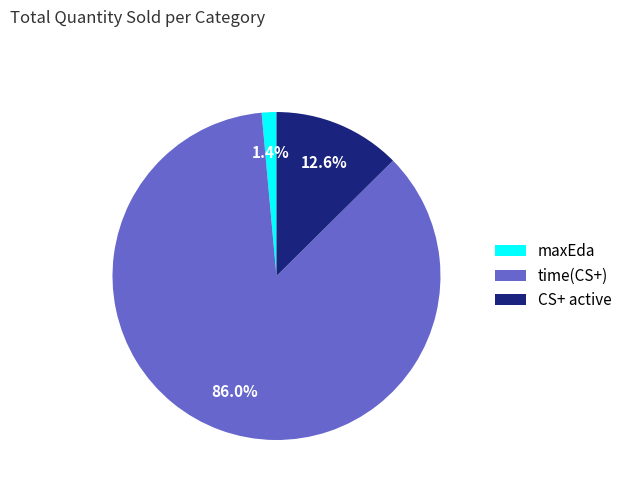

Rank the categories by value from highest to lowest.

time(CS+), CS+ active, maxEda